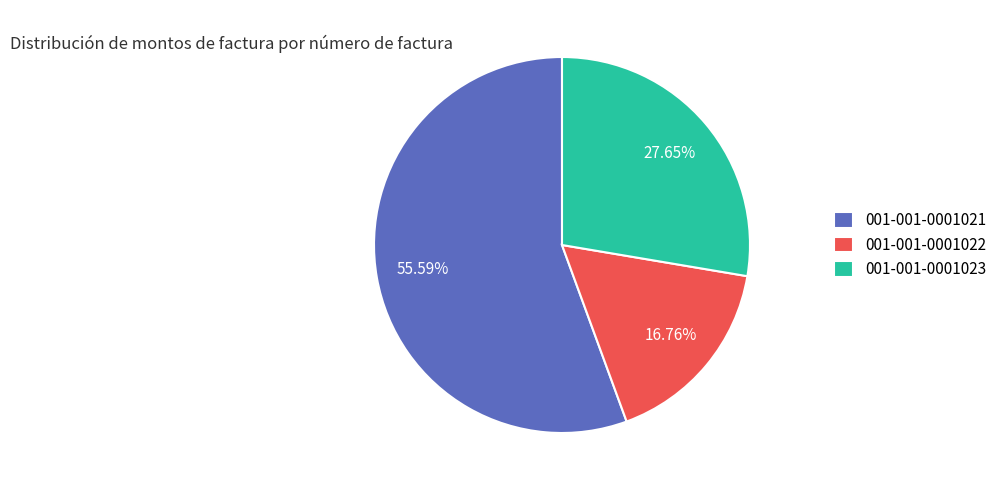

To the nearest percent, what percentage of the pie is 001-001-0001022?

17%